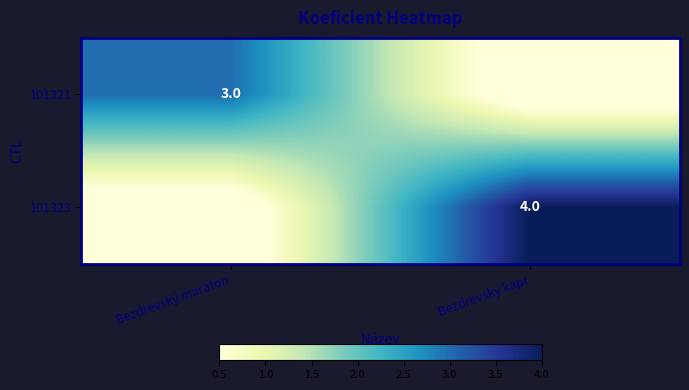

Between Bezdrevský kapr and Bezdrevský maraton, which is larger?

Bezdrevský maraton